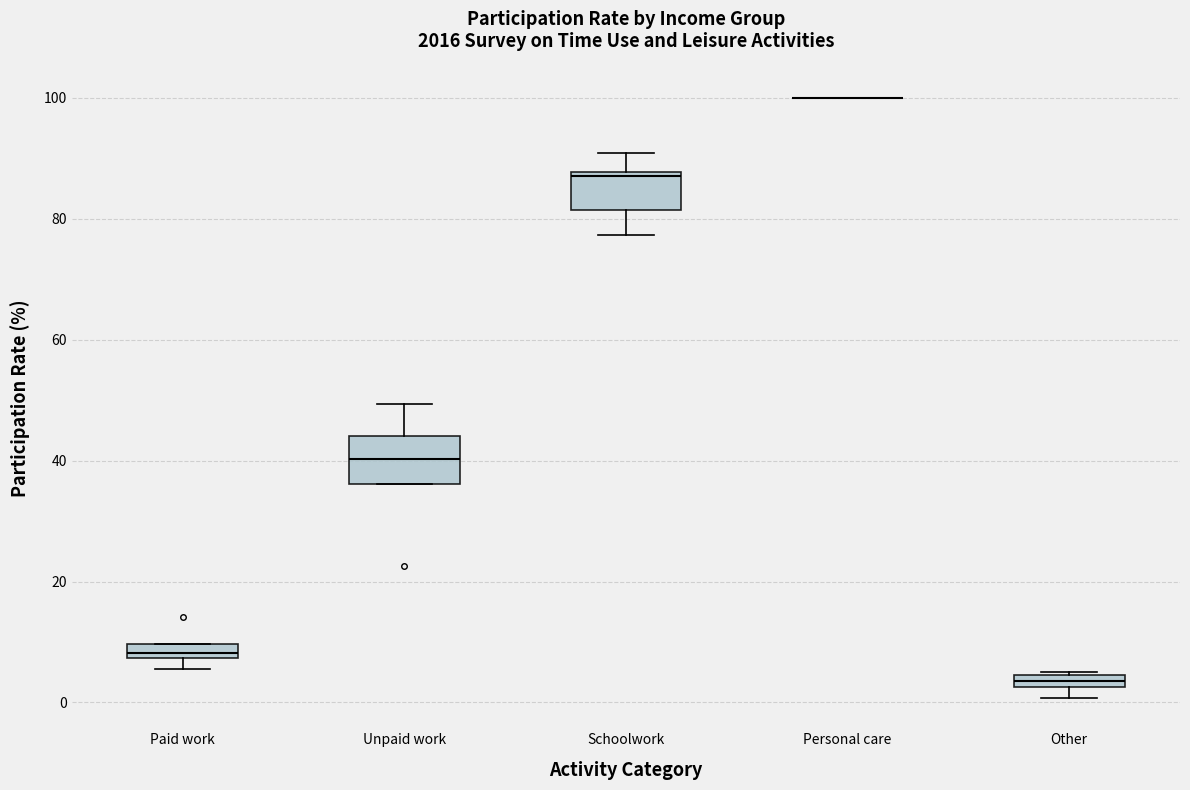

Where is the upper edge of the box for Other on the y-axis? The values are not printed on the chart, so give them approximately, as read against the axis.

4